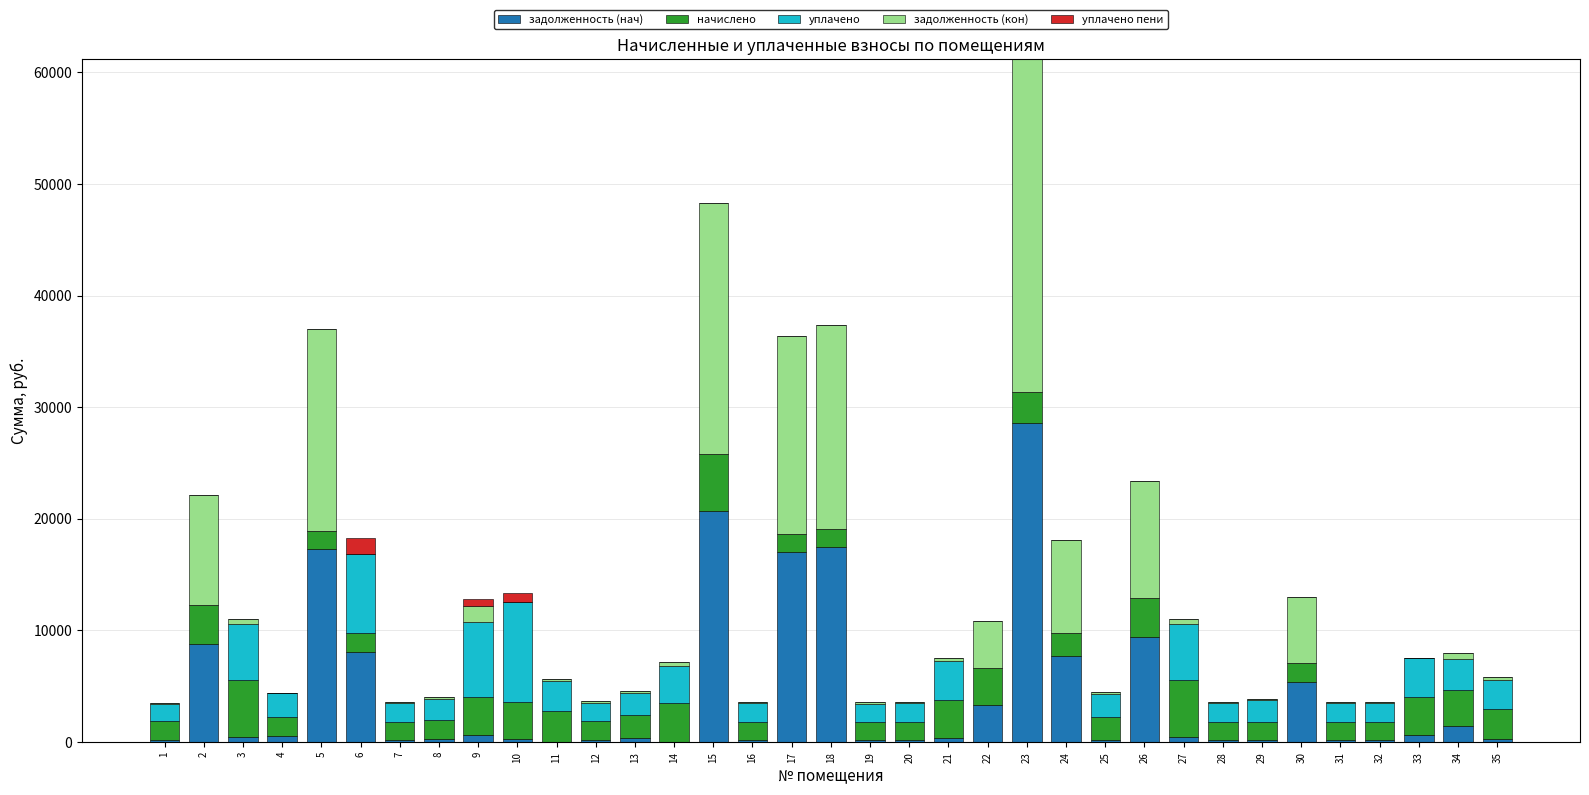

At which category is the sum across all series the highest?

23